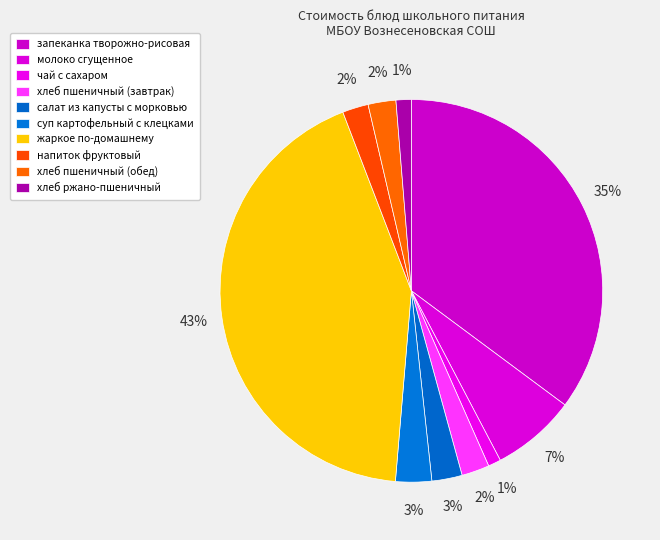

How many slices are in this pie chart?

10